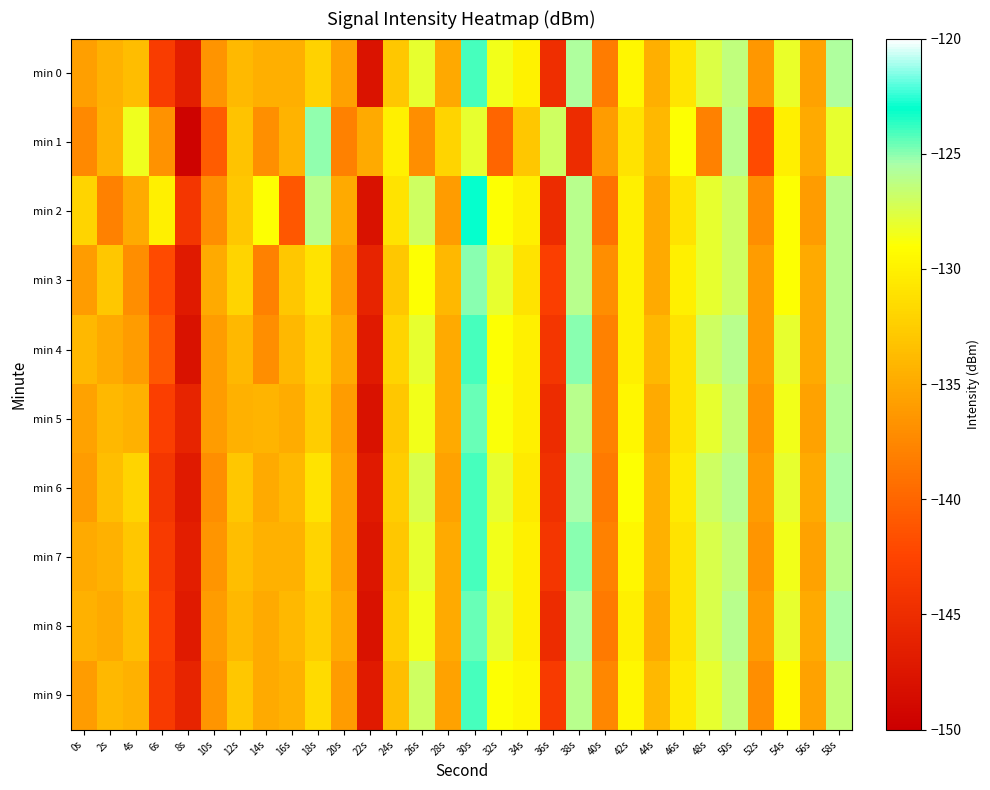

Reading left to right, list all the values displayed in this chart.

min 0: 0s=-135.7	2s=-134.5	4s=-133.7	6s=-143.3	8s=-146.6	10s=-136.6	12s=-133.9	14s=-134.6	16s=-134.6	18s=-132.1	20s=-135.7	22s=-147.8	24s=-132.9	26s=-128.0	28s=-135.1	30s=-124.1	32s=-128.5	34s=-129.9	36s=-144.8	38s=-125.7	40s=-138.4	42s=-129.5	44s=-134.5	46s=-130.9	48s=-127.6	50s=-126.4	52s=-136.4	54s=-128.2	56s=-135.5	58s=-125.7
min 1: 0s=-137.5	2s=-134.3	4s=-128.3	6s=-136.7	8s=-149.6	10s=-140.7	12s=-133.2	14s=-137.0	16s=-134.4	18s=-125.1	20s=-138.0	22s=-135.0	24s=-130.0	26s=-137.0	28s=-132.0	30s=-128.0	32s=-140.0	34s=-133.0	36s=-127.0	38s=-145.0	40s=-136.0	42s=-131.0	44s=-134.0	46s=-129.0	48s=-138.0	50s=-126.0	52s=-142.0	54s=-130.0	56s=-135.0	58s=-128.0
min 2: 0s=-132.0	2s=-138.0	4s=-135.0	6s=-130.0	8s=-144.0	10s=-137.0	12s=-133.0	14s=-129.0	16s=-141.0	18s=-126.0	20s=-135.0	22s=-148.0	24s=-131.0	26s=-127.0	28s=-136.0	30s=-123.0	32s=-129.0	34s=-130.0	36s=-145.0	38s=-126.0	40s=-139.0	42s=-130.0	44s=-135.0	46s=-131.0	48s=-128.0	50s=-127.0	52s=-137.0	54s=-129.0	56s=-136.0	58s=-126.0
min 3: 0s=-136.0	2s=-133.0	4s=-137.0	6s=-142.0	8s=-147.0	10s=-135.0	12s=-132.0	14s=-138.0	16s=-133.0	18s=-131.0	20s=-136.0	22s=-146.0	24s=-133.0	26s=-129.0	28s=-134.0	30s=-125.0	32s=-128.0	34s=-131.0	36s=-143.0	38s=-126.0	40s=-137.0	42s=-130.0	44s=-135.0	46s=-130.0	48s=-128.0	50s=-127.0	52s=-136.0	54s=-129.0	56s=-135.0	58s=-126.0
min 4: 0s=-134.0	2s=-135.0	4s=-136.0	6s=-141.0	8s=-148.0	10s=-136.0	12s=-134.0	14s=-137.0	16s=-134.0	18s=-132.0	20s=-135.0	22s=-147.0	24s=-132.0	26s=-128.0	28s=-135.0	30s=-124.0	32s=-129.0	34s=-130.0	36s=-144.0	38s=-125.0	40s=-138.0	42s=-130.0	44s=-134.0	46s=-131.0	48s=-127.0	50s=-126.0	52s=-136.0	54s=-128.0	56s=-135.0	58s=-126.0
min 5: 0s=-135.5	2s=-134.0	4s=-134.5	6s=-143.0	8s=-146.0	10s=-136.0	12s=-134.5	14s=-134.2	16s=-134.8	18s=-132.5	20s=-136.0	22s=-148.0	24s=-133.0	26s=-128.5	28s=-135.0	30s=-124.5	32s=-128.8	34s=-130.0	36s=-145.0	38s=-126.0	40s=-138.0	42s=-129.5	44s=-135.0	46s=-131.0	48s=-128.0	50s=-126.5	52s=-136.5	54s=-128.5	56s=-135.5	58s=-125.8
min 6: 0s=-136.0	2s=-133.5	4s=-132.0	6s=-144.0	8s=-147.0	10s=-137.0	12s=-133.0	14s=-135.0	16s=-134.0	18s=-131.0	20s=-135.5	22s=-147.0	24s=-132.5	26s=-127.5	28s=-135.5	30s=-124.0	32s=-128.0	34s=-130.5	36s=-144.5	38s=-125.5	40s=-138.5	42s=-129.0	44s=-134.5	46s=-130.5	48s=-127.0	50s=-126.0	52s=-136.0	54s=-128.0	56s=-135.0	58s=-125.5
min 7: 0s=-135.0	2s=-134.5	4s=-133.0	6s=-143.5	8s=-146.5	10s=-136.5	12s=-133.5	14s=-134.5	16s=-134.5	18s=-132.0	20s=-135.5	22s=-147.5	24s=-133.0	26s=-128.0	28s=-135.0	30s=-124.0	32s=-128.5	34s=-130.0	36s=-144.0	38s=-125.0	40s=-138.0	42s=-129.5	44s=-134.5	46s=-131.0	48s=-127.5	50s=-126.5	52s=-136.5	54s=-128.5	56s=-135.5	58s=-126.0
min 8: 0s=-134.5	2s=-135.0	4s=-133.5	6s=-143.0	8s=-147.0	10s=-136.0	12s=-134.0	14s=-135.0	16s=-134.0	18s=-132.5	20s=-135.0	22s=-148.0	24s=-132.5	26s=-128.5	28s=-135.0	30s=-124.5	32s=-128.0	34s=-130.0	36s=-145.0	38s=-125.5	40s=-138.5	42s=-130.0	44s=-135.0	46s=-131.0	48s=-127.5	50s=-126.0	52s=-136.0	54s=-128.0	56s=-135.0	58s=-125.5
min 9: 0s=-136.0	2s=-134.0	4s=-134.5	6s=-143.5	8s=-146.0	10s=-136.5	12s=-133.0	14s=-135.0	16s=-134.5	18s=-131.5	20s=-136.0	22s=-147.0	24s=-133.5	26s=-127.0	28s=-135.5	30s=-124.0	32s=-129.0	34s=-129.5	36s=-143.5	38s=-126.0	40s=-137.5	42s=-129.5	44s=-134.0	46s=-130.5	48s=-128.0	50s=-126.5	52s=-137.0	54s=-129.0	56s=-135.5	58s=-126.5